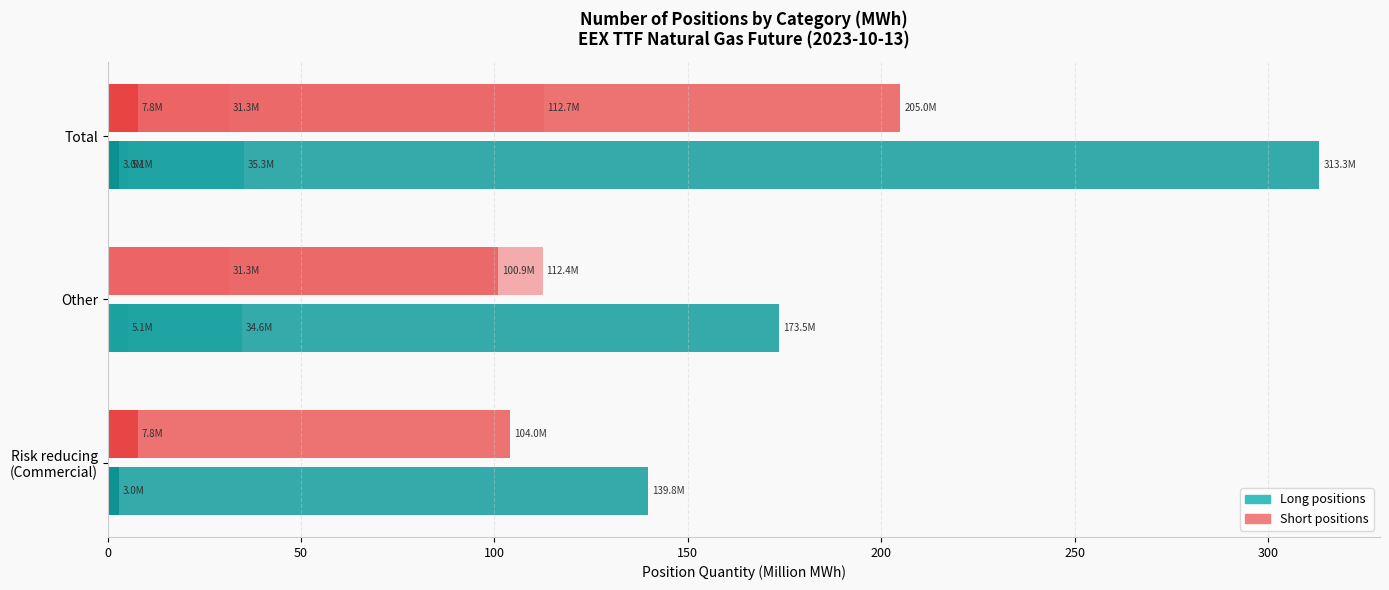

How many distinct data groups are displayed?

8